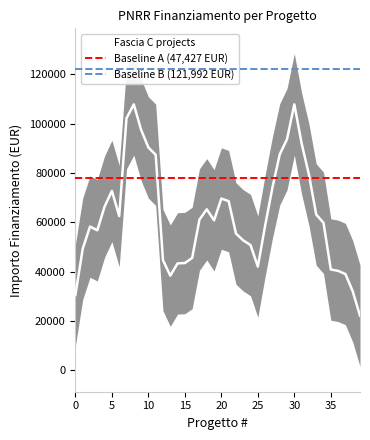

Between 5 and 34, which series saw the biggest shift?

Fascia C